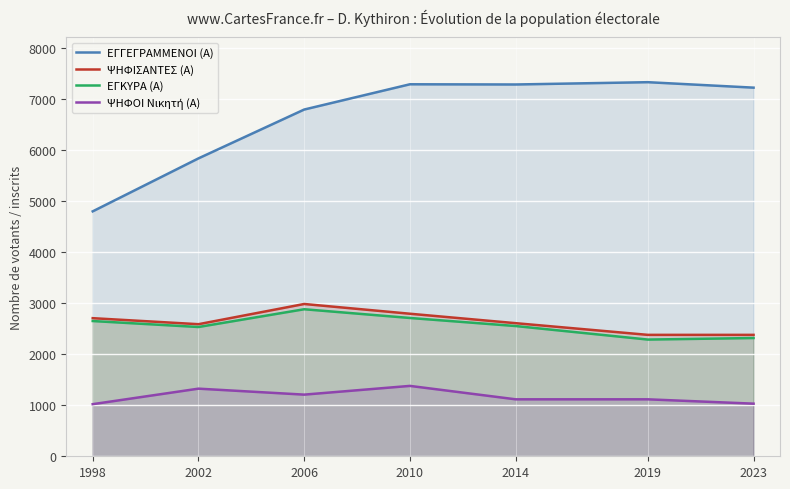

Which has a higher value, 2002 or 2006?

2006